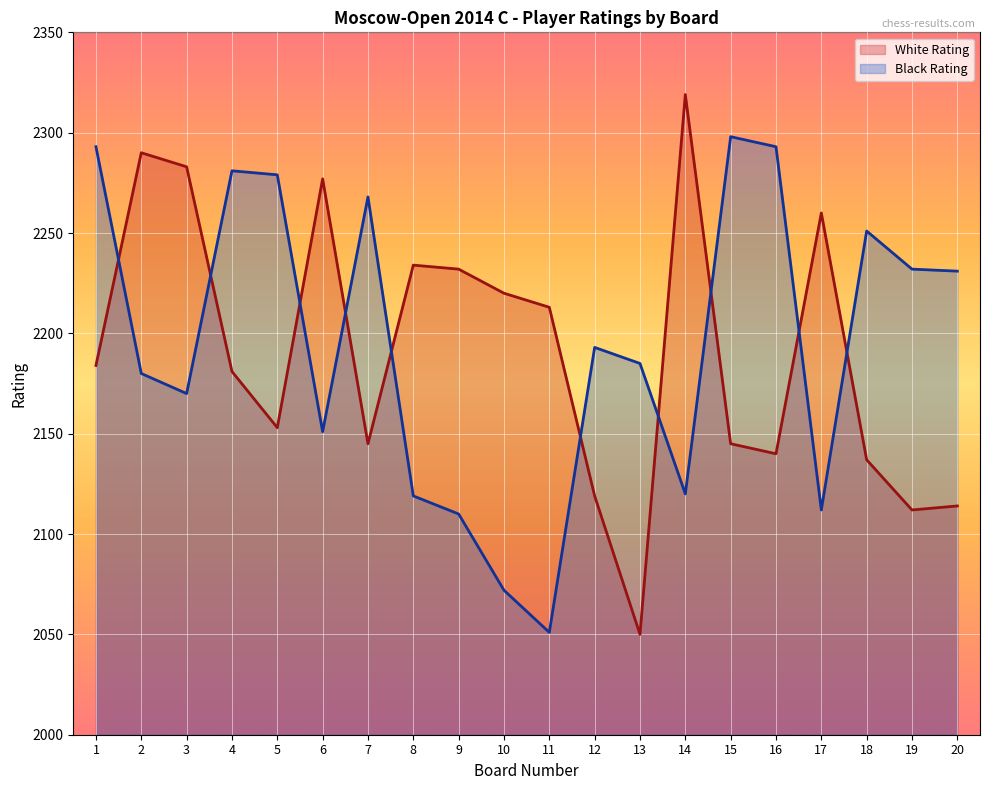

List the series in order of their peak value, lowest first.

Black Rating, White Rating